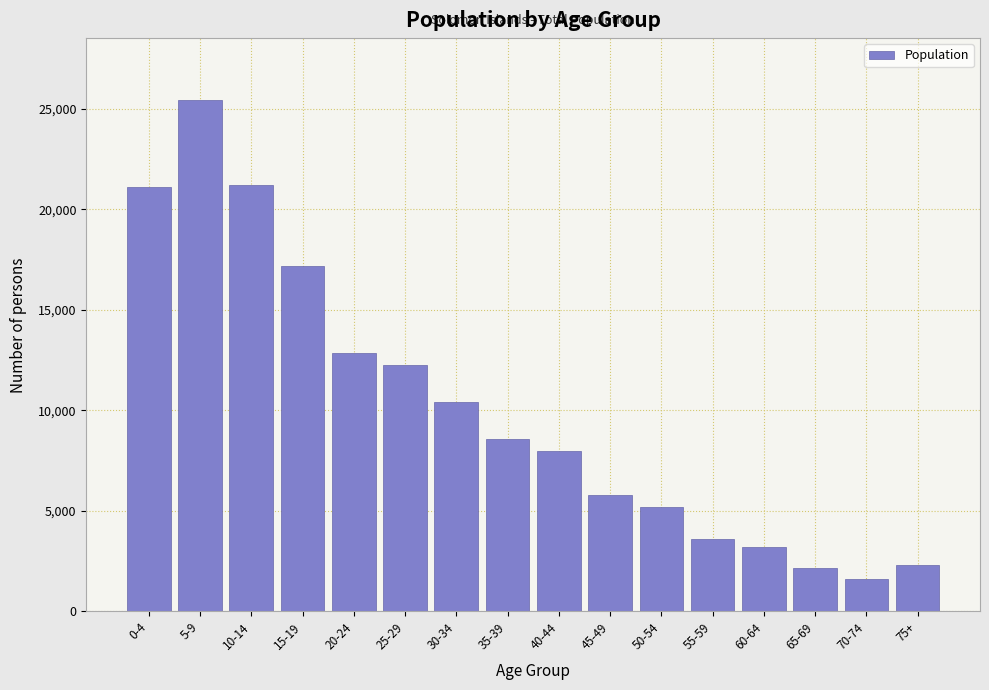

Reading left to right, list all the values displayed in this chart.

21107	25470	21229	17207	12853	12259	10427	8559	7980	5796	5201	3596	3224	2136	1630	2323